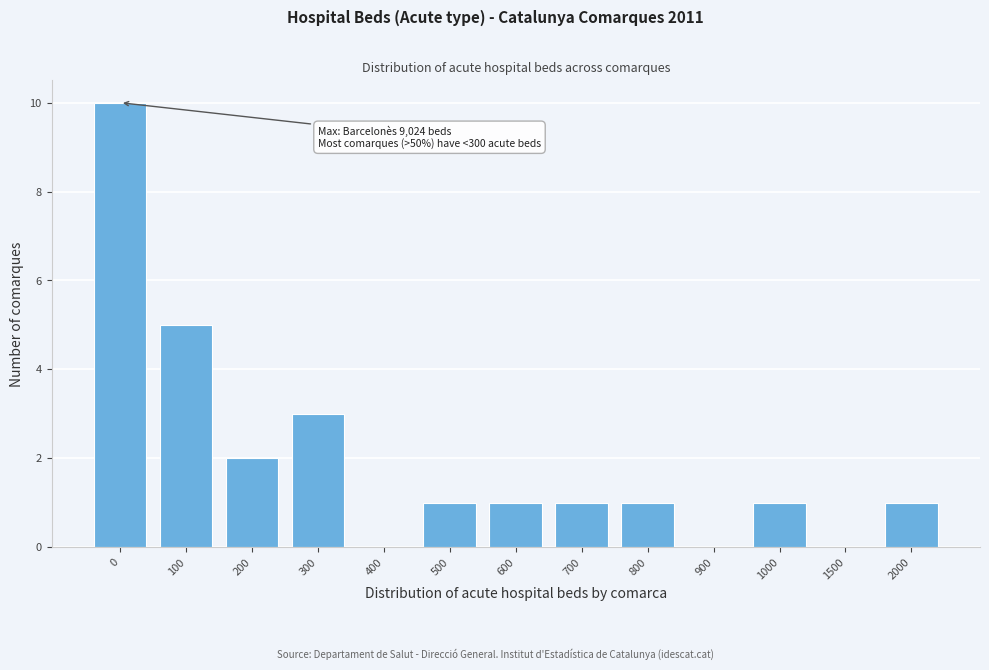

Reading left to right, list all the values displayed in this chart.

0=10	100=5	200=2	300=3	400=0	500=1	600=1	700=1	800=1	900=0	1000=1	1500=0	2000=1